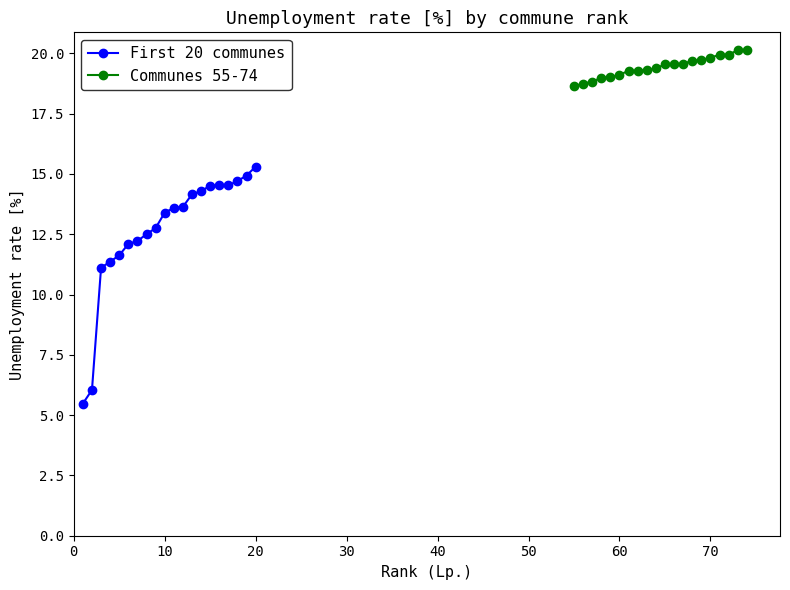

What is the sum of all First 20 communes values?

252.8